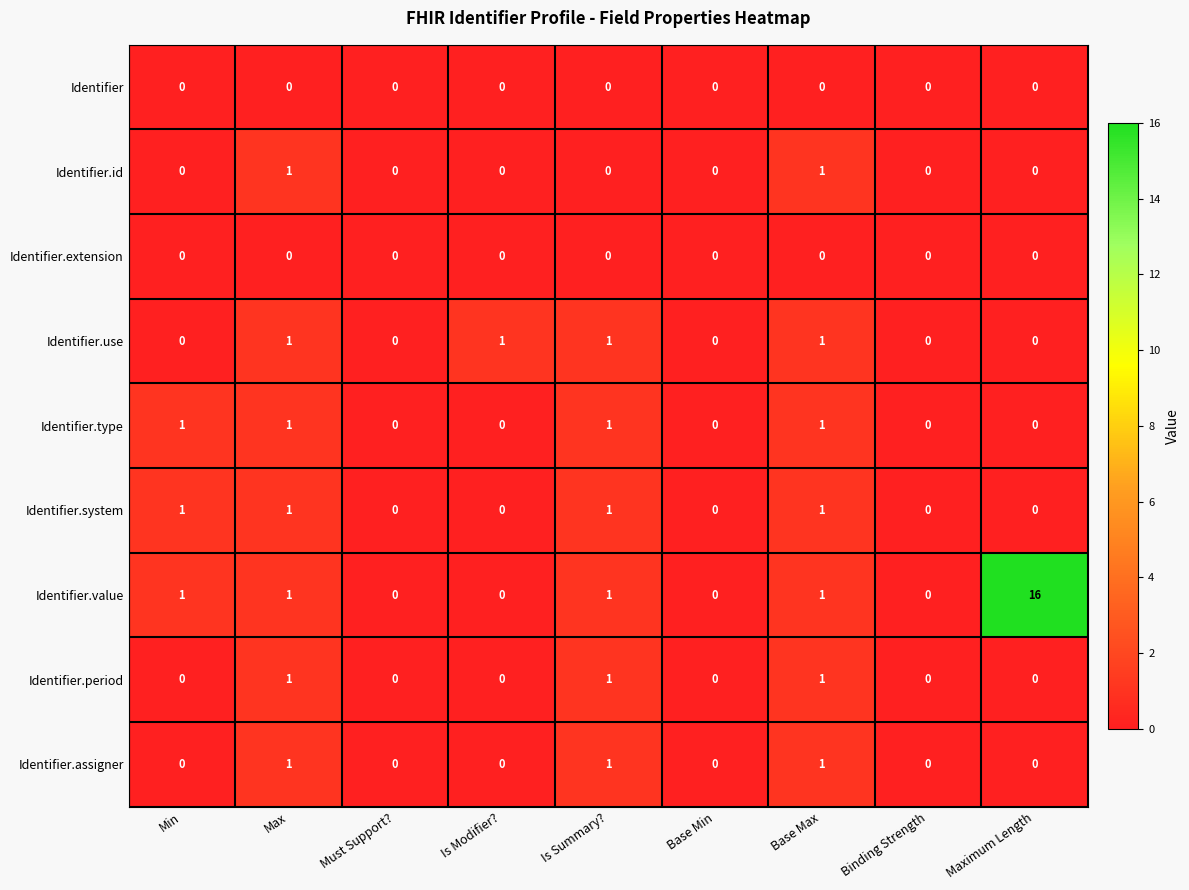

At which label does Identifier.value reach its peak?

Maximum Length